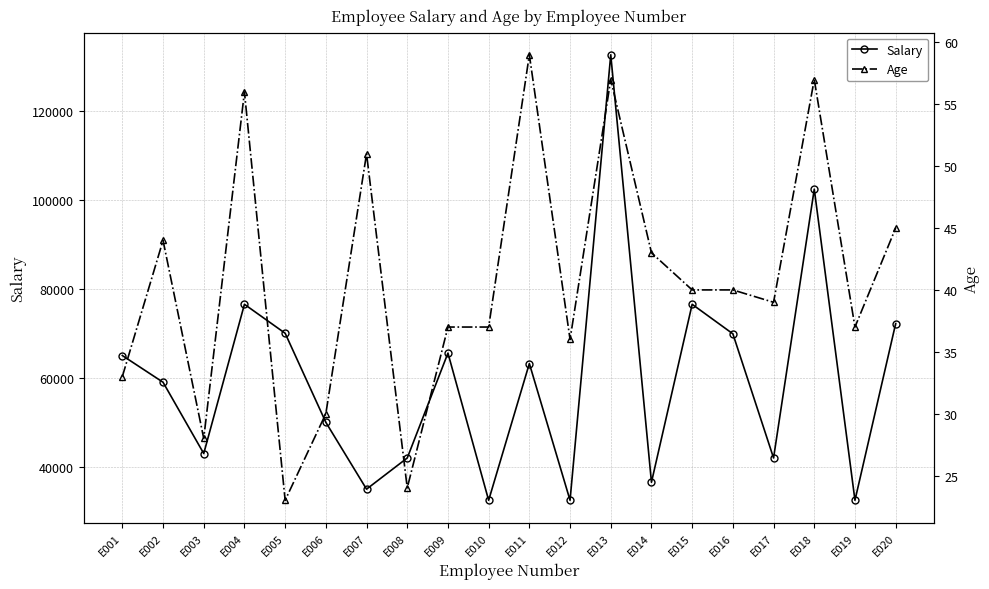

Rank the series by their average value, from highest to lowest.

Salary, Age